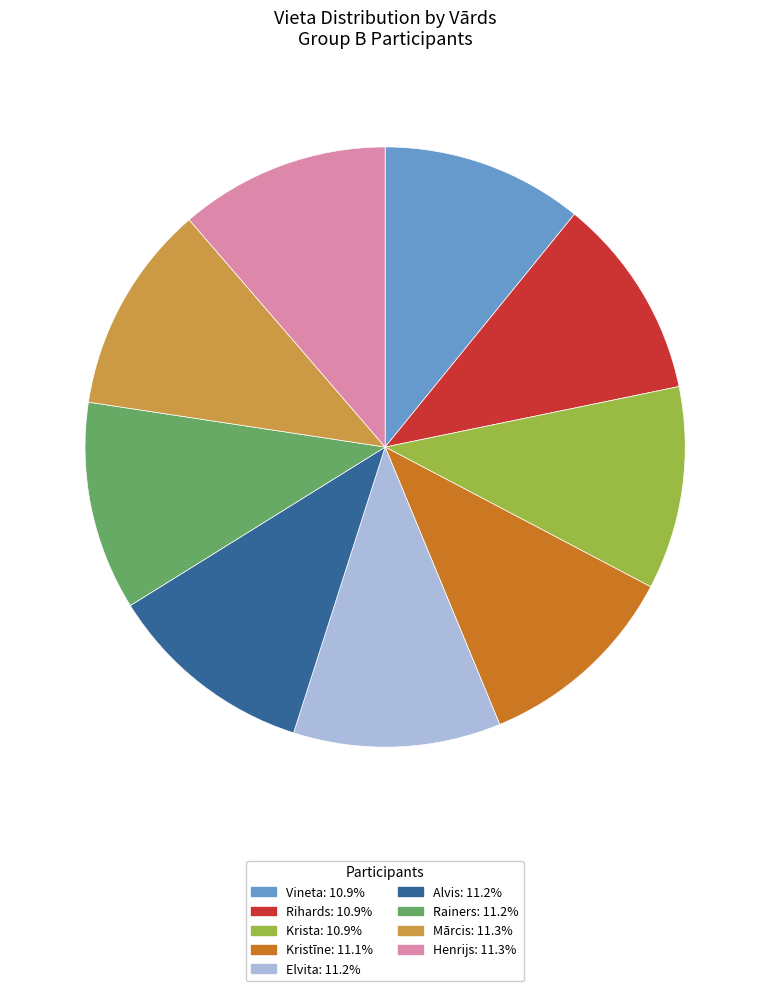

Is there any slice that represents more than half of the pie?

No